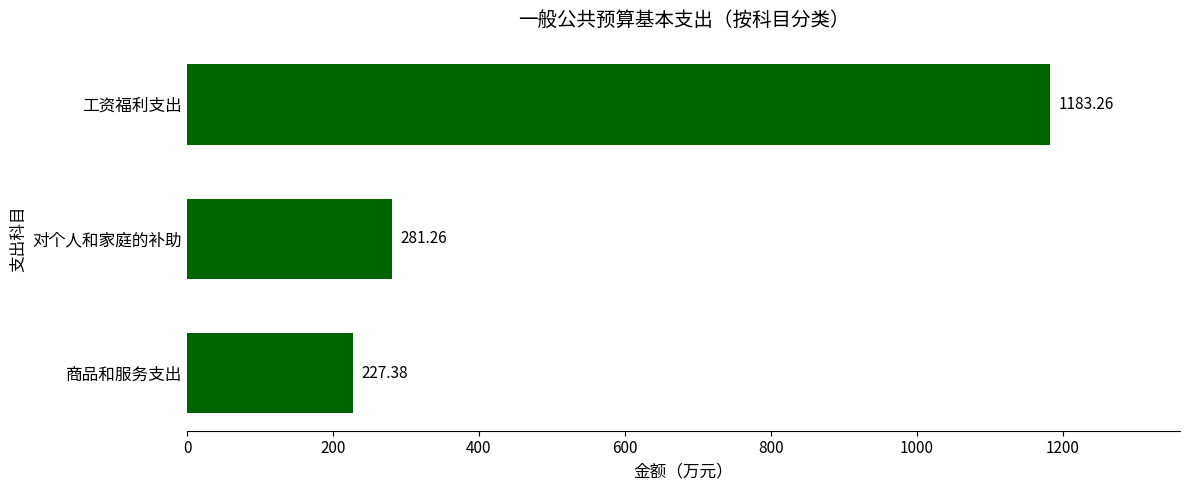

Rank the categories by value from highest to lowest.

工资福利支出, 对个人和家庭的补助, 商品和服务支出